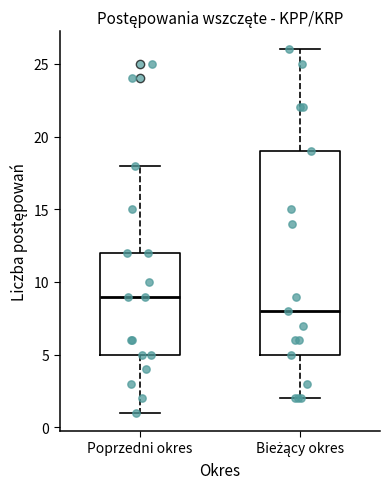

Reading left to right, read every box against the y-axis: the position of its median line, the range the box covers, and the ends of its whiskers. The values are not printed on the chart, so give them approximately, as read against the axis.

Poprzedni okres: median 9, box 5 to 12, whiskers 1 to 18
Bieżący okres: median 8, box 5 to 19, whiskers 2 to 26